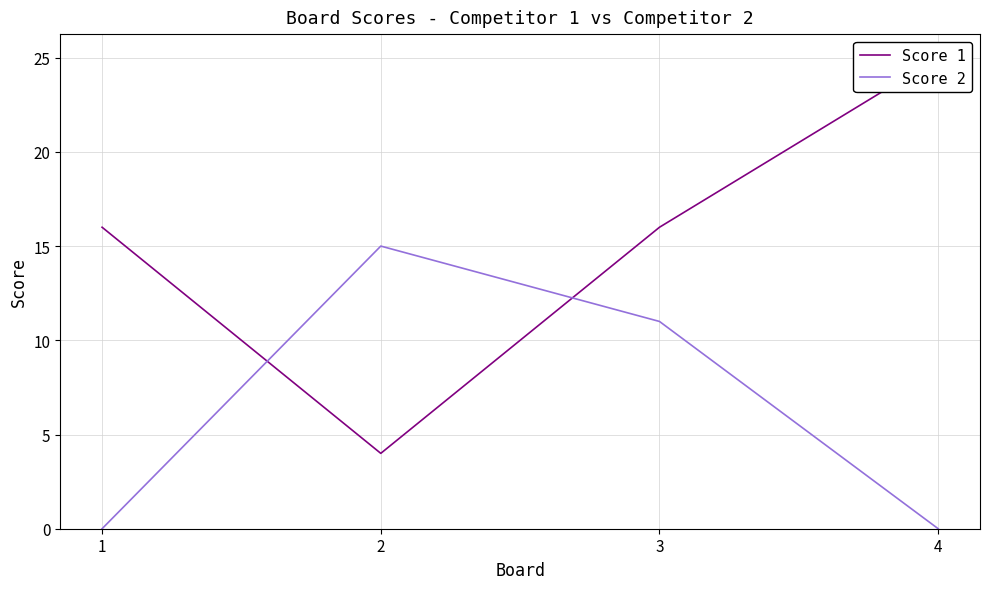

How many data points in Score 2 are above 11?

1